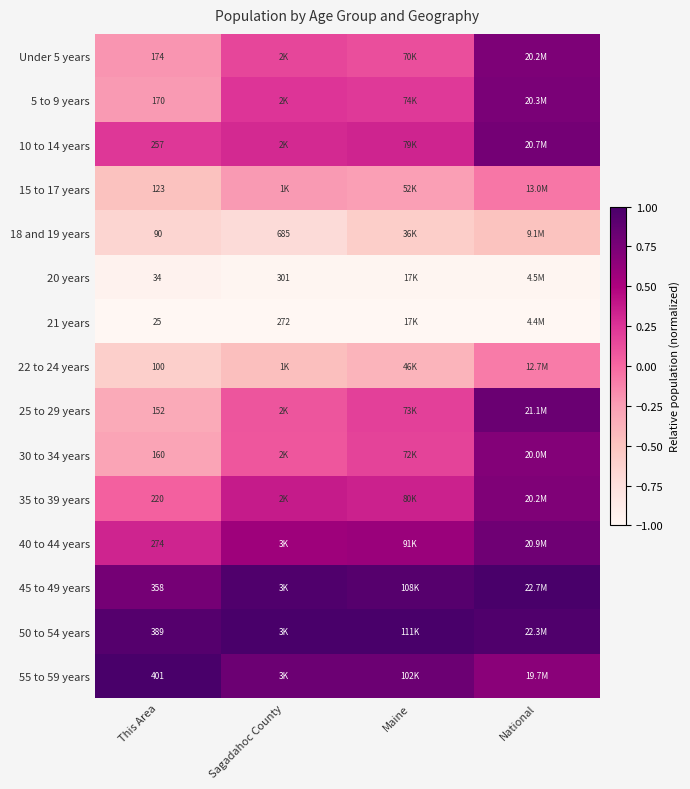

At how many categories does at least one series exceed 0?

4